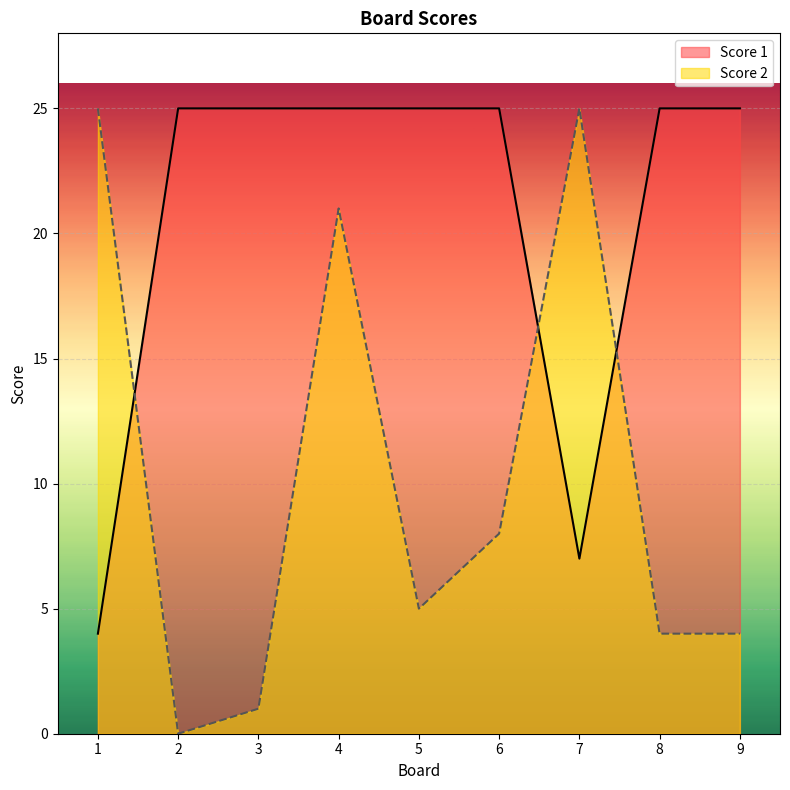

Rank the series by their average value, from highest to lowest.

Score 1, Score 2